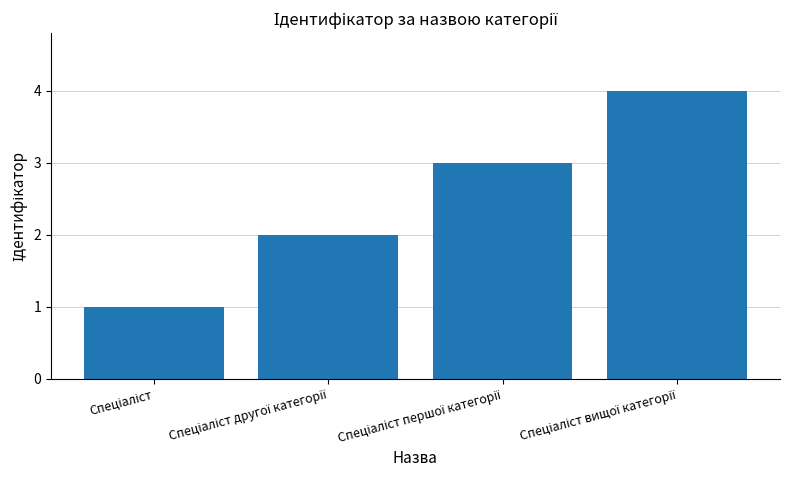

What is the sum of all values?

10